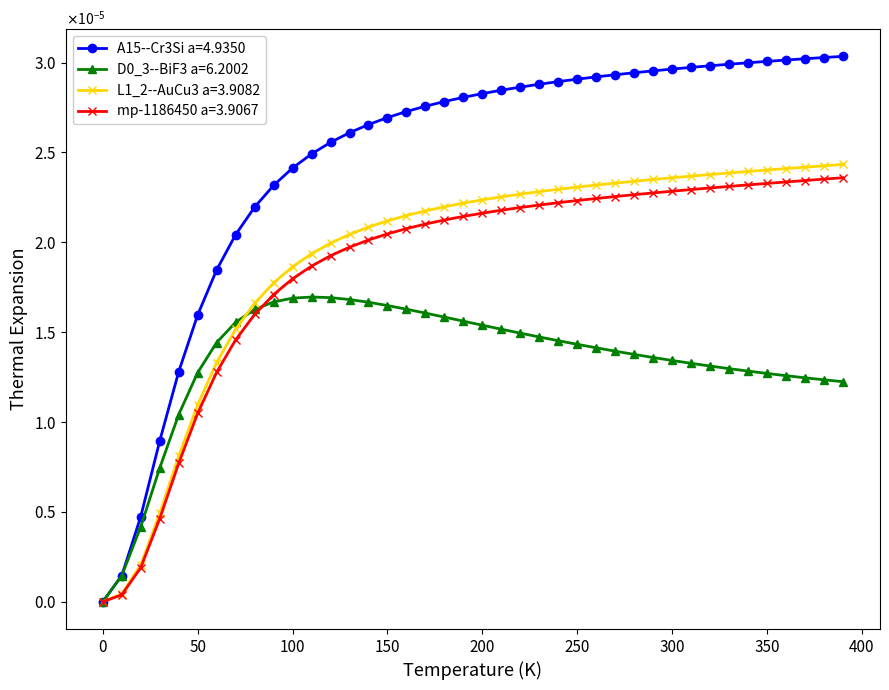

Is this an area chart (filled region under the line)?

No